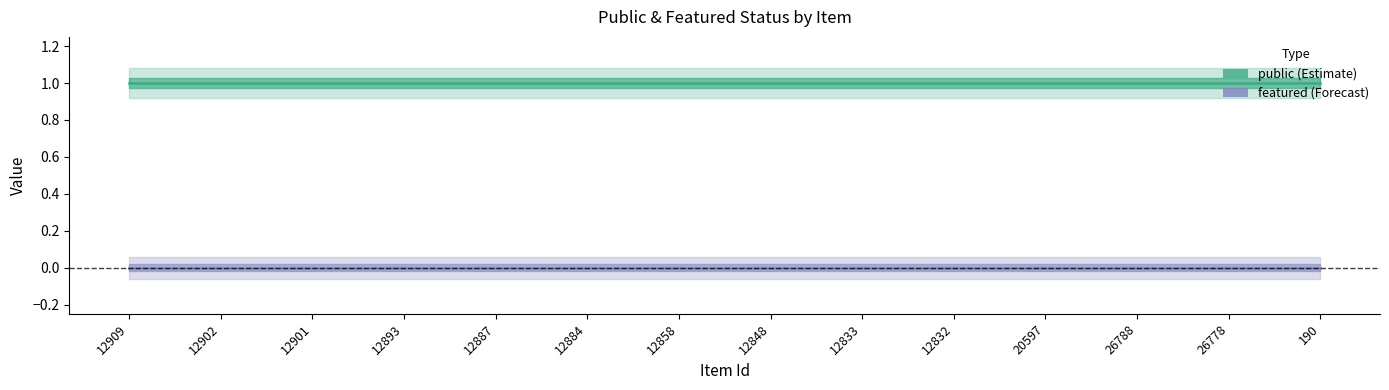

Rank the series by their maximum value, from lowest to highest.

Forecast, Estimate